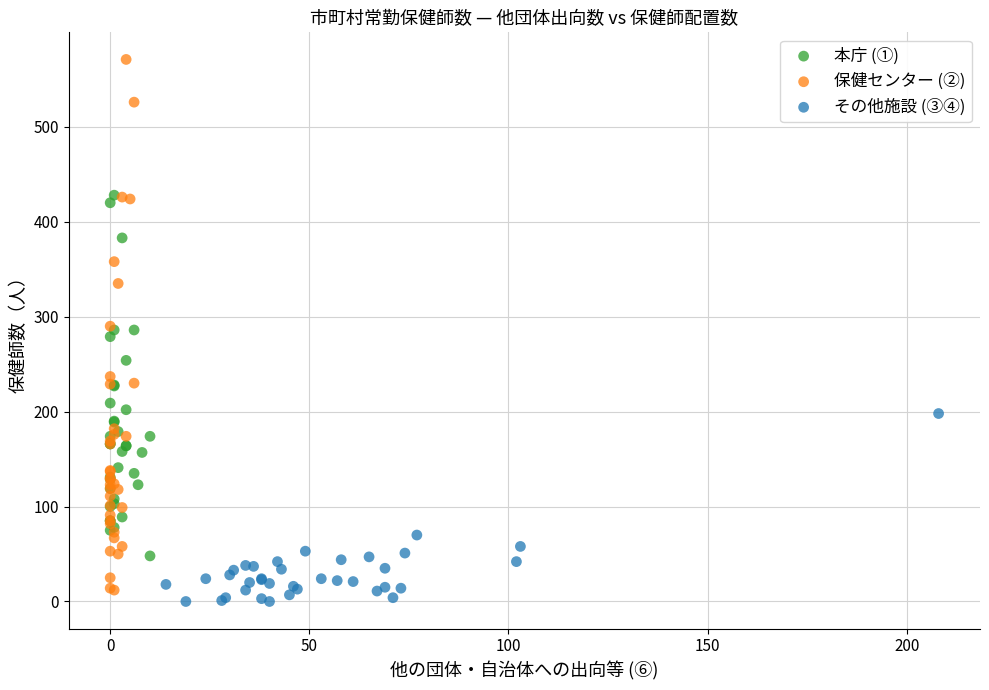

Which series contains the highest Y value?

保健センター (②)